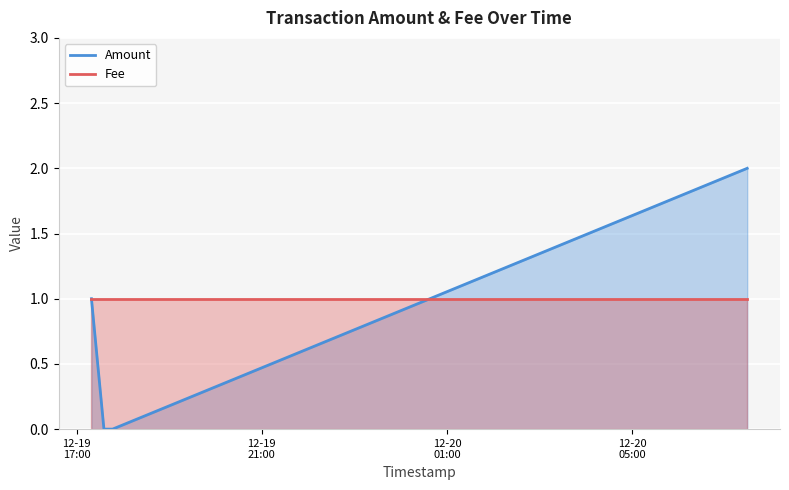

True or false: Fee has more than 1 points higher than both neighbors.

False